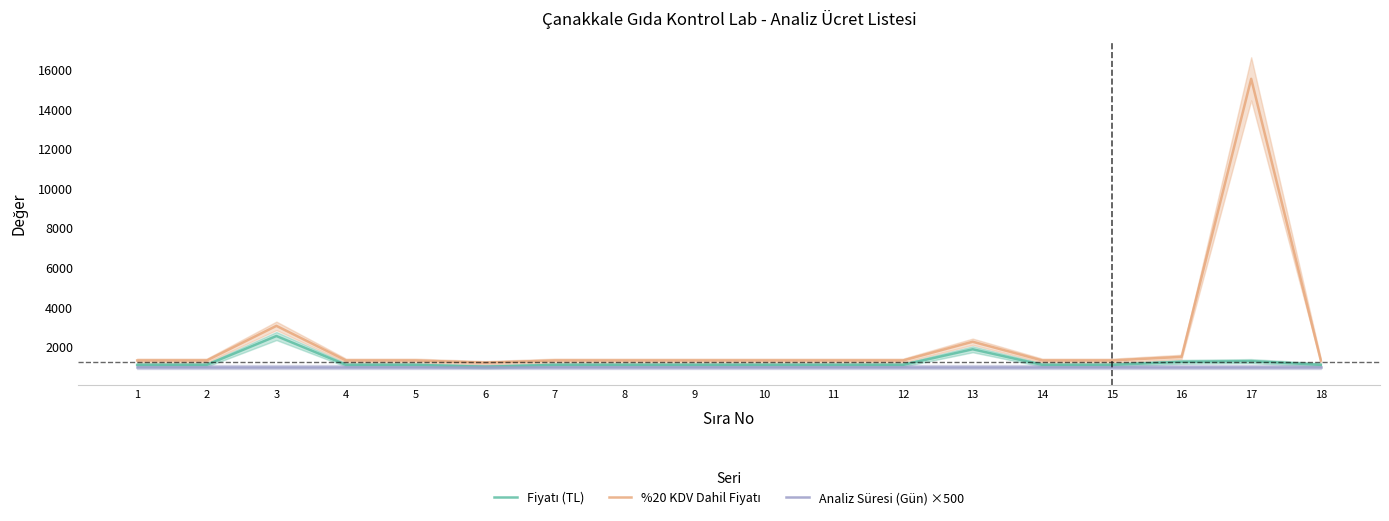

At how many categories does at least one series exceed 6792?

1